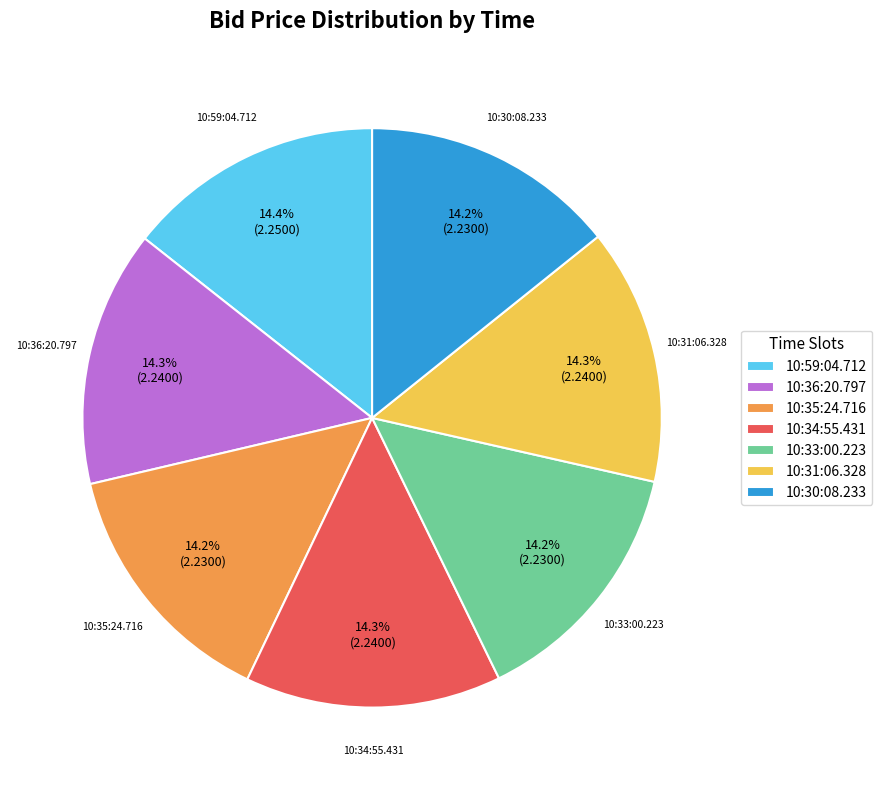

To the nearest percent, what is the average slice percentage?

14%